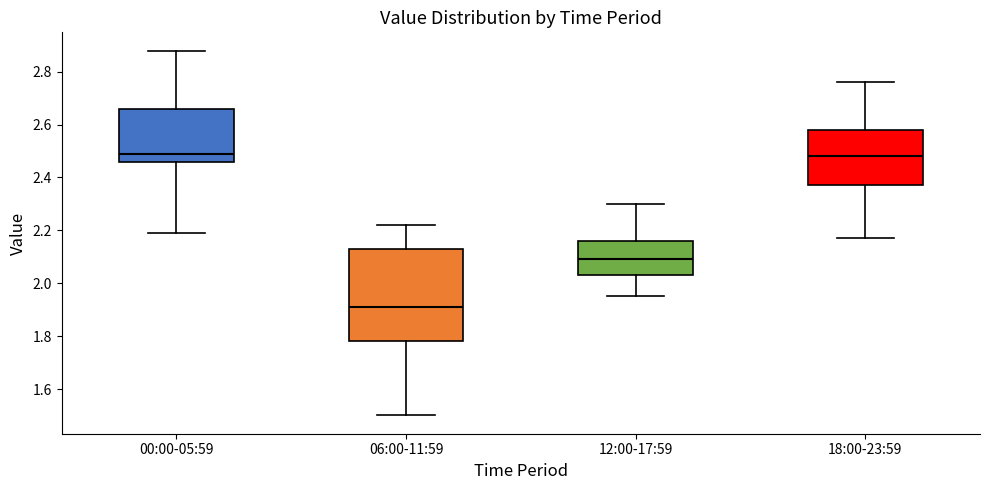

Reading left to right, transcribe this box plot: for each box, give where its median line is, the range the box spans, and where its two whiskers end, as read against the y-axis. The values are not printed on the chart, so give them approximately, as read against the axis.

00:00-05:59: median 2.50, box 2.46 to 2.66, whiskers 2.20 to 2.88
06:00-11:59: median 1.92, box 1.78 to 2.14, whiskers 1.50 to 2.22
12:00-17:59: median 2.10, box 2.04 to 2.16, whiskers 1.96 to 2.30
18:00-23:59: median 2.48, box 2.38 to 2.58, whiskers 2.18 to 2.76